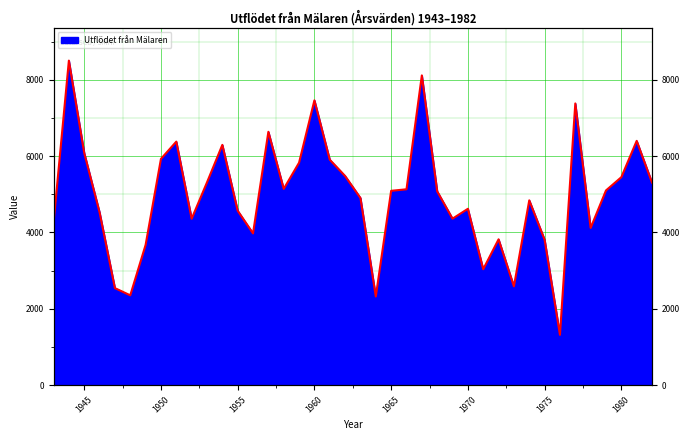

What is the difference between the second highest and second lowest values?

5789.0